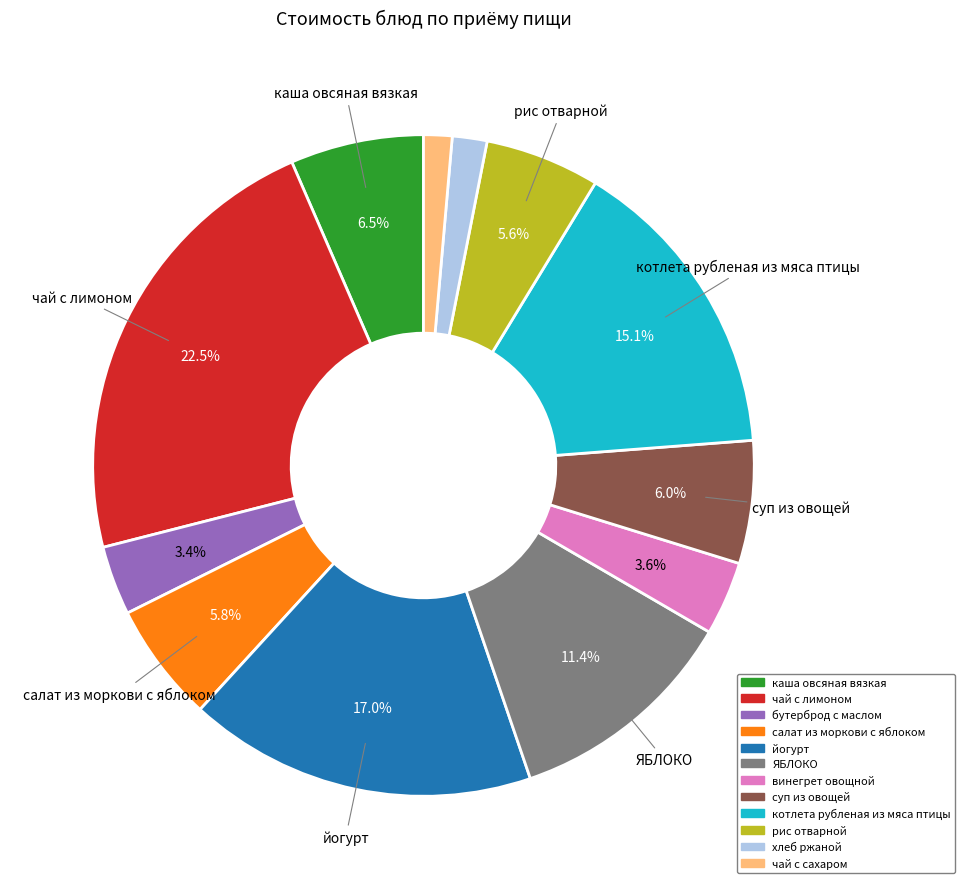

What is the largest slice in the pie chart?

чай с лимоном